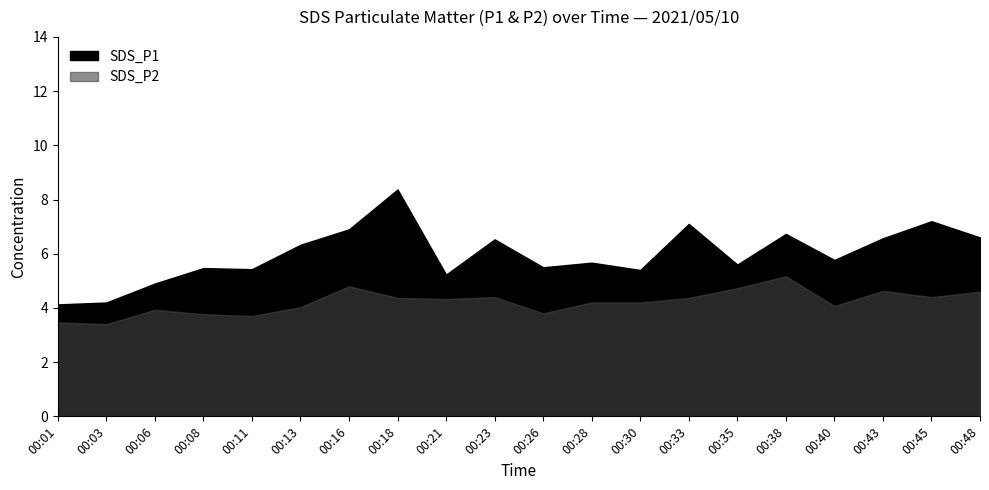

Which series changed the most between 00:11 and 00:28?

SDS_P2